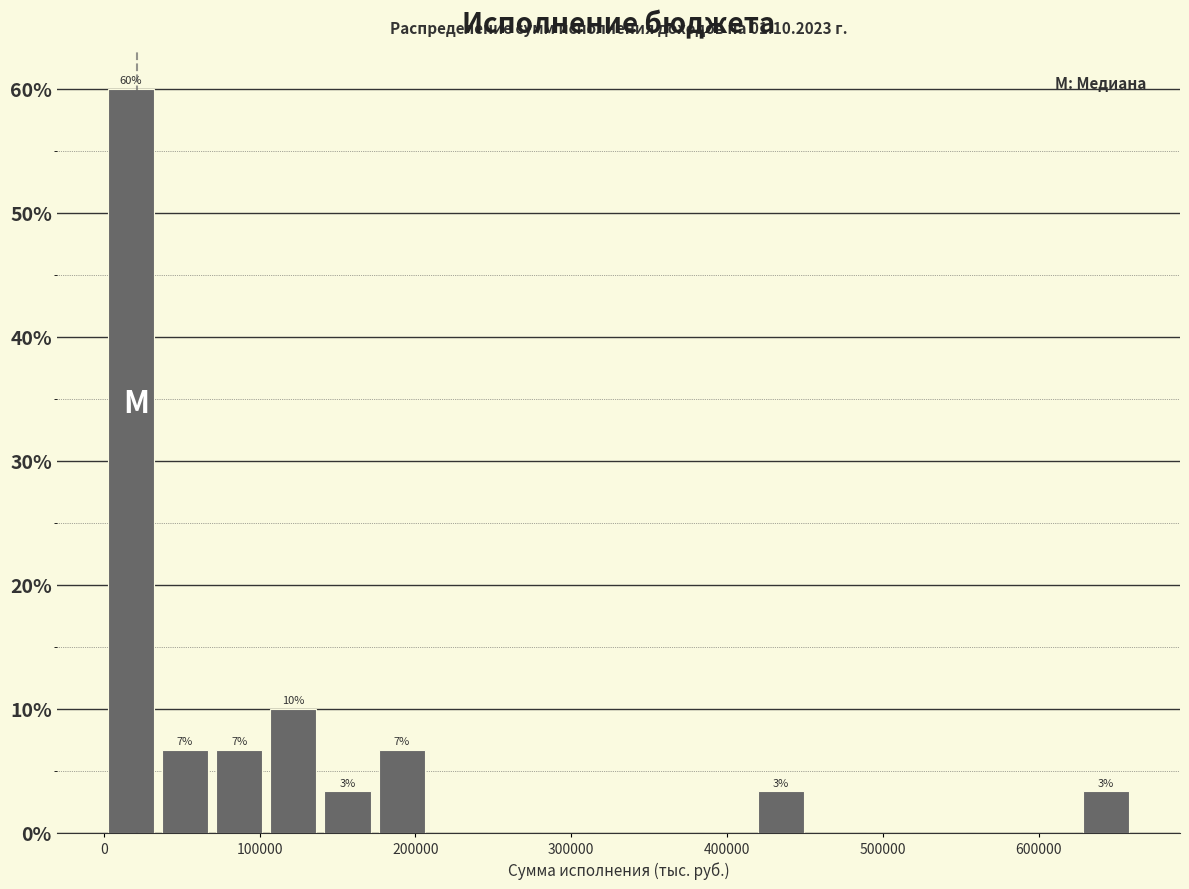

Around what value on the x-axis is the tallest bar? Give the approximate position of its centre, as read against the axis.

20000